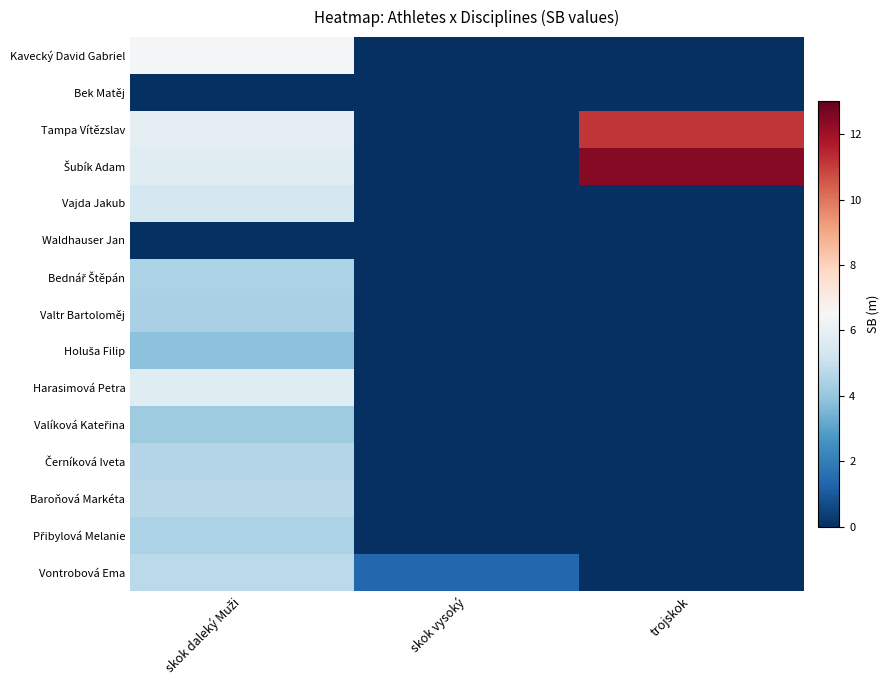

At how many categories does at least one series exceed 3?

2